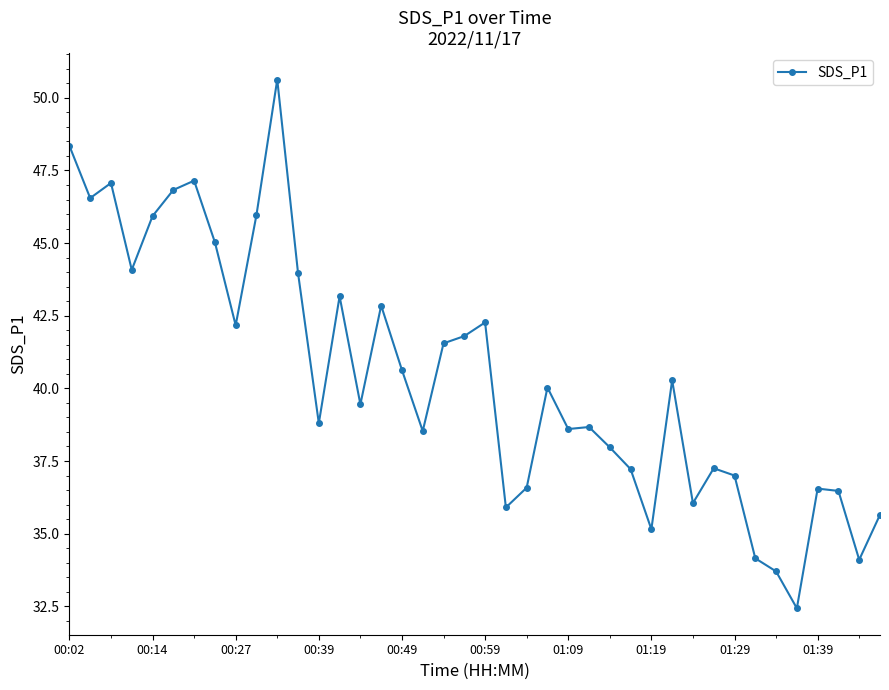

What is the smallest value displayed?

32.4